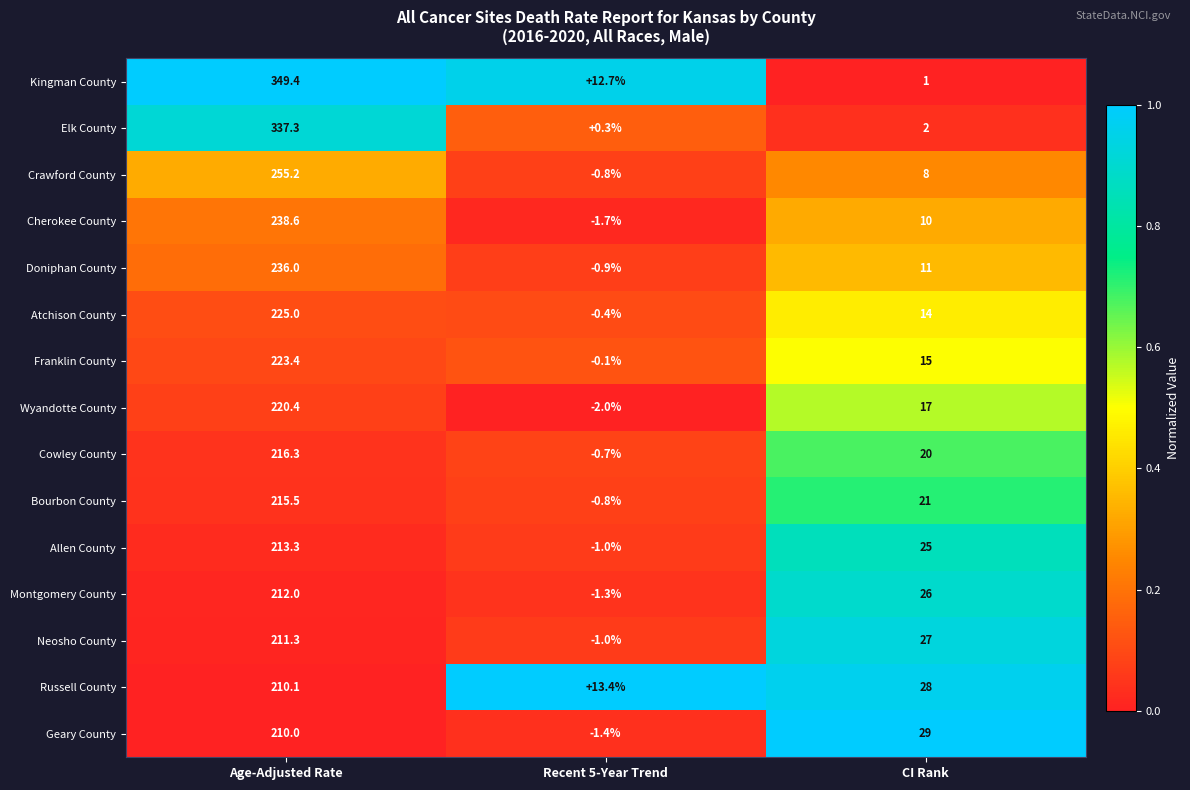

At which label is Kingman County closest to 175?

Recent 5-Year Trend